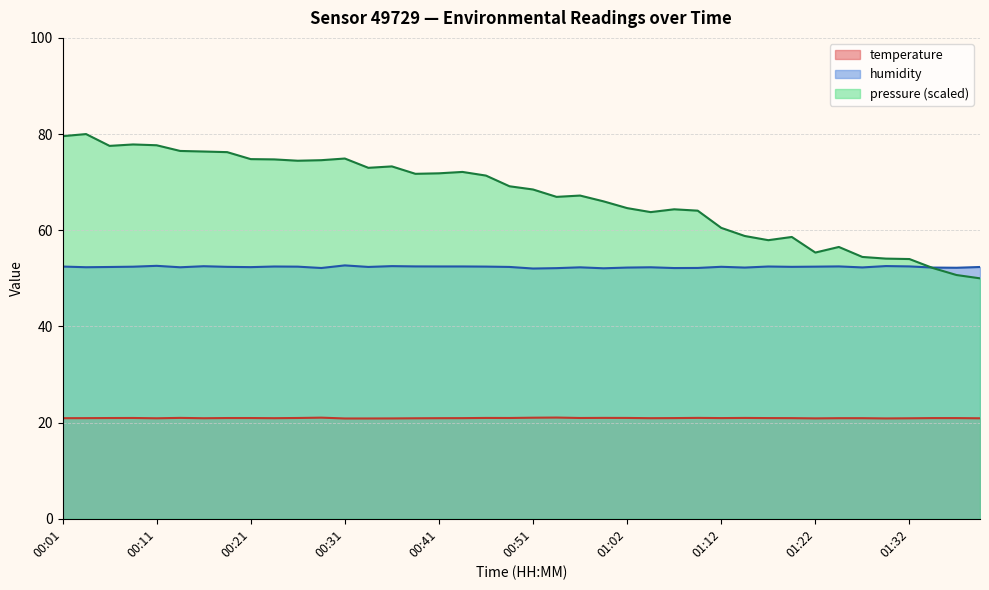

Which category has the highest value in the temperature series?

00:54